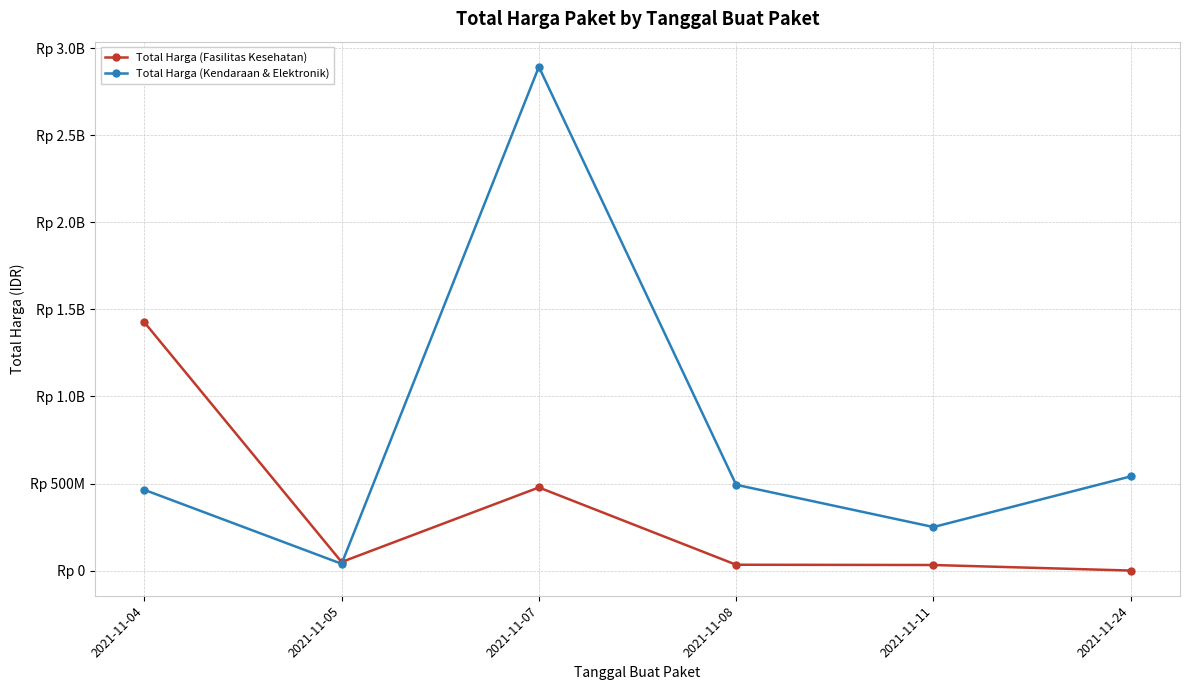

What are all the series names shown in the legend?

Total Harga (Fasilitas Kesehatan), Total Harga (Kendaraan & Elektronik)